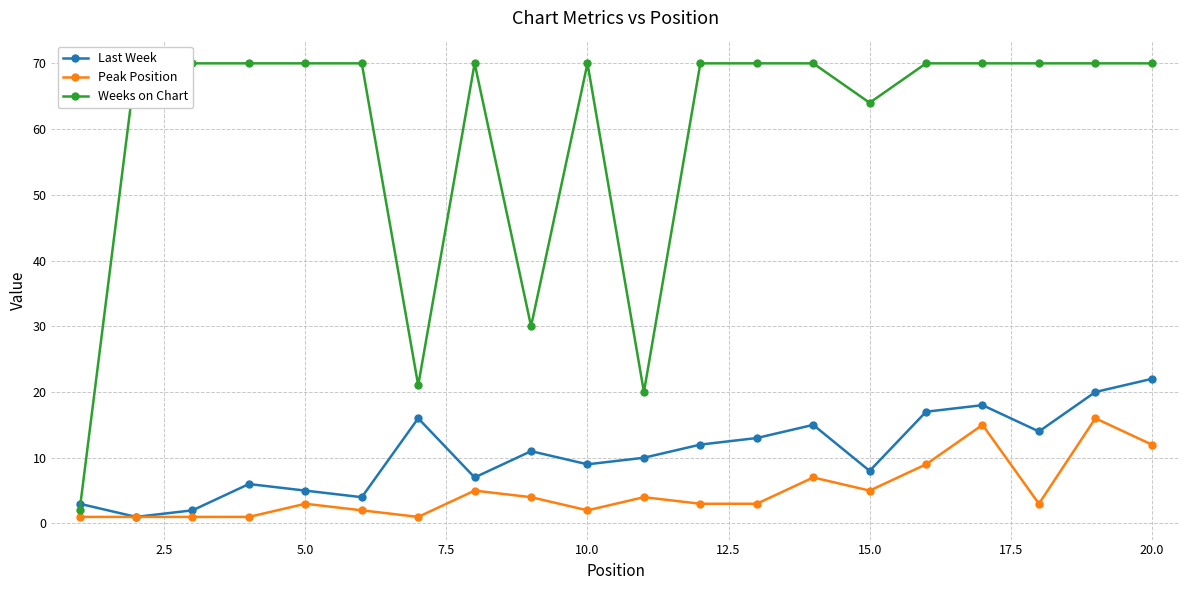

True or false: Peak Position has more than 0 points higher than both neighbors.

True